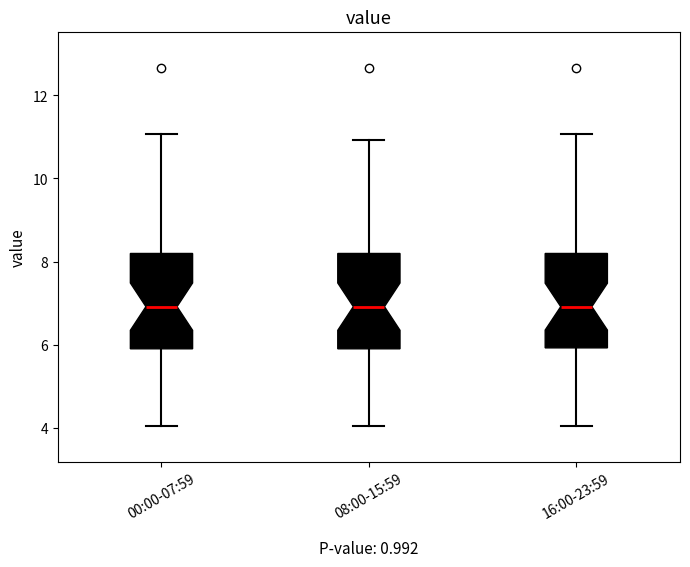

Reading left to right, transcribe this box plot: for each box, give where its median line is, the range the box spans, and where its two whiskers end, as read against the y-axis. The values are not printed on the chart, so give them approximately, as read against the axis.

00:00-07:59: median 7.0, box 6.0 to 8.2, whiskers 4.0 to 11.0
08:00-15:59: median 7.0, box 6.0 to 8.2, whiskers 4.0 to 11.0
16:00-23:59: median 7.0, box 6.0 to 8.2, whiskers 4.0 to 11.0